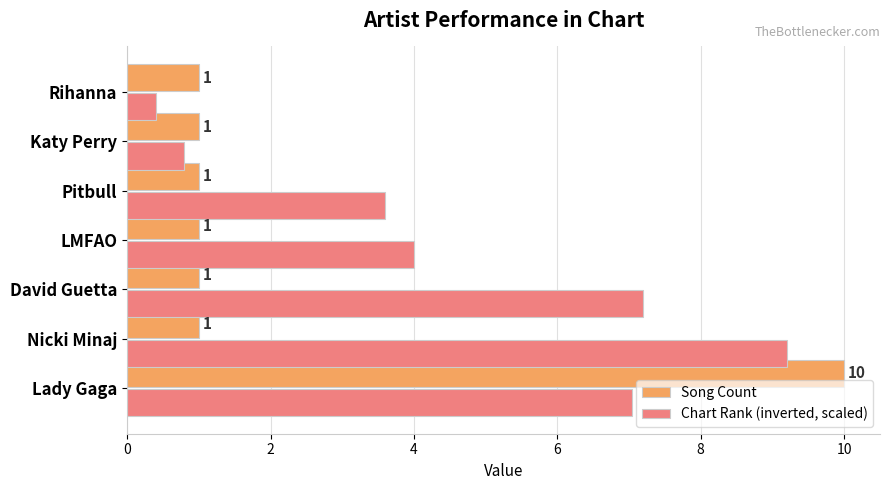

The value of Chart Rank (inverted, scaled) at Pitbull is 2.3. True or false?

False